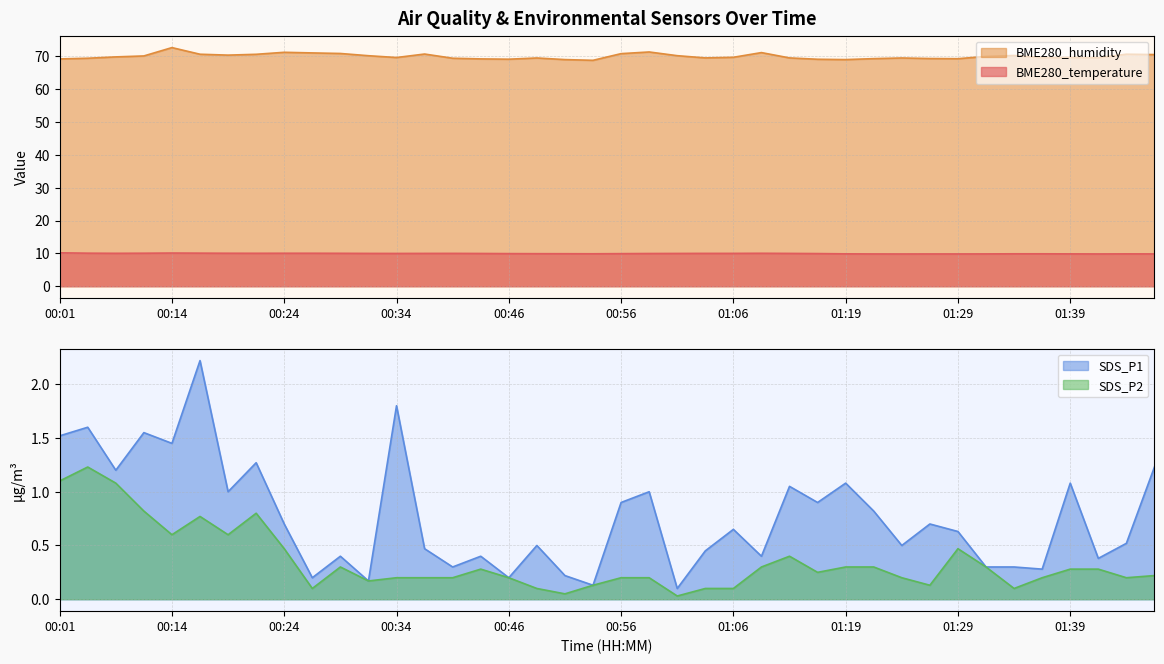

Is it true that SDS_P2 equals 0.0 at 01:01?

True